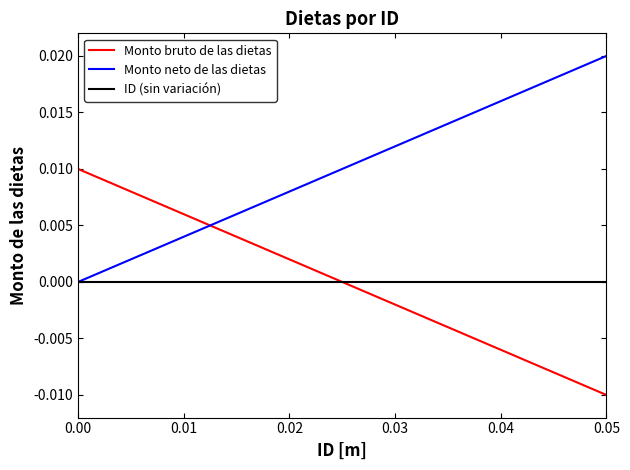

Which series ends up on top after the final intersection of ID (sin variación) and Monto bruto de las dietas?

ID (sin variación)